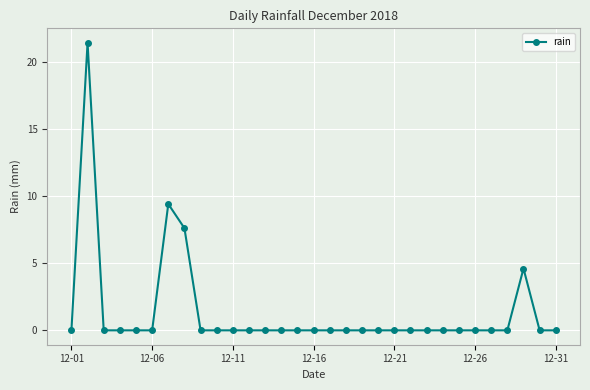

What is the difference between the second highest and minimum values?

9.4